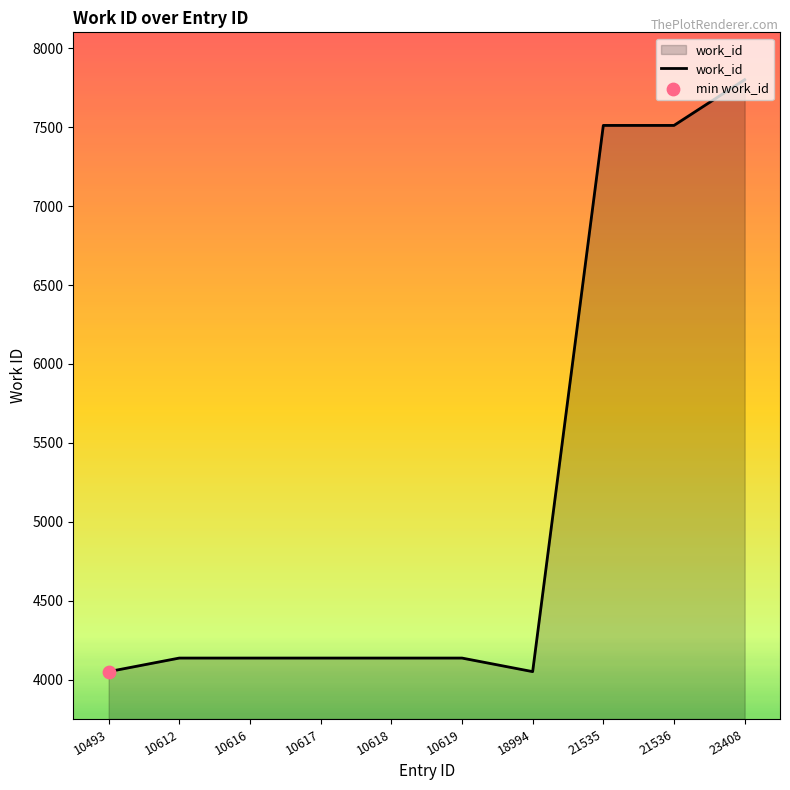

What is the ratio of the value at 10493 to the value at 10618?

1.0